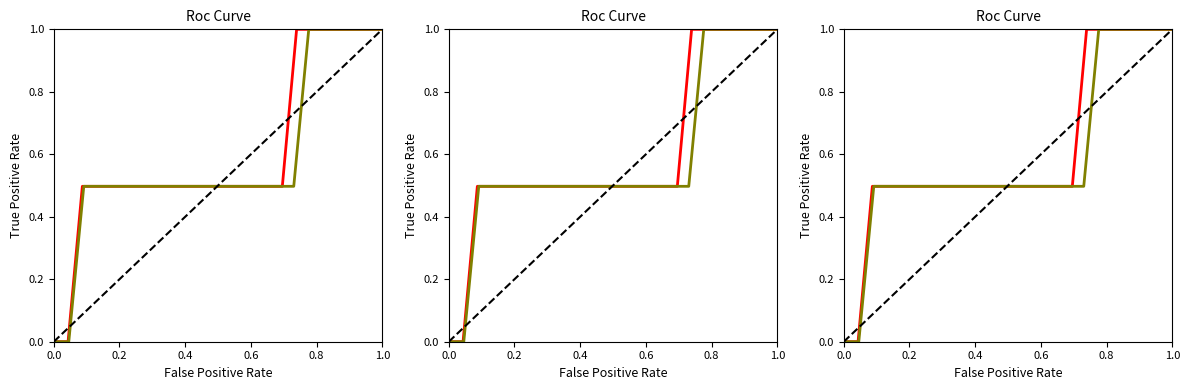

At how many categories does at least one series exceed 0?

22